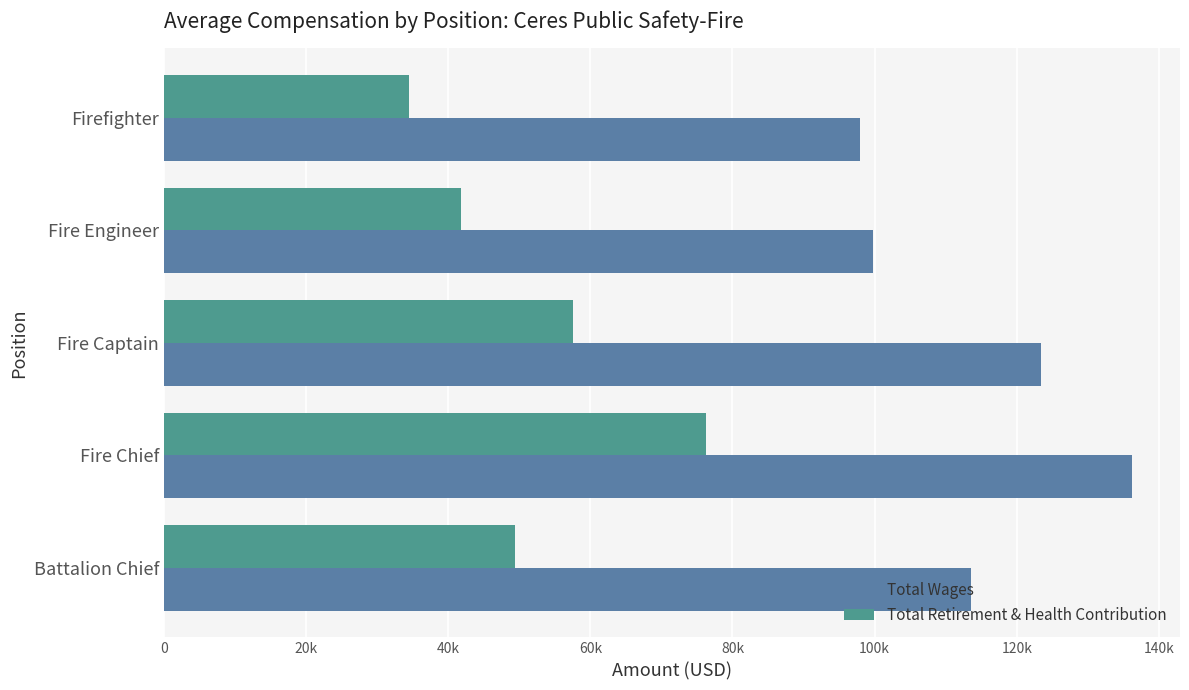

What position from the left is Battalion Chief?

1